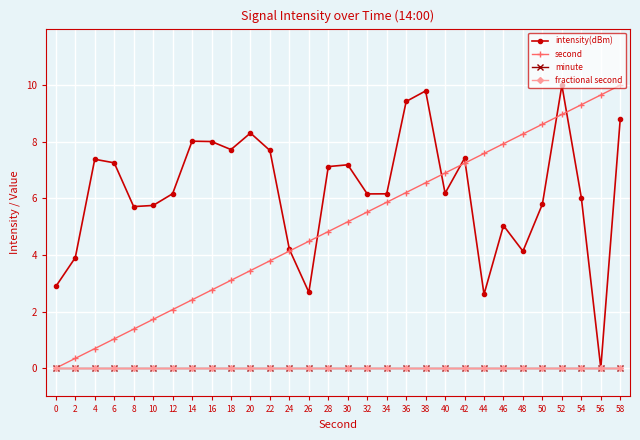

Does the chart have visible grid lines?

Yes